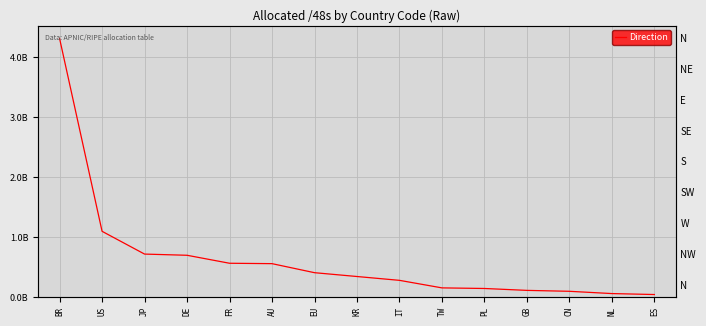

What is the ratio of the value at FR to the value at TW?

3.7